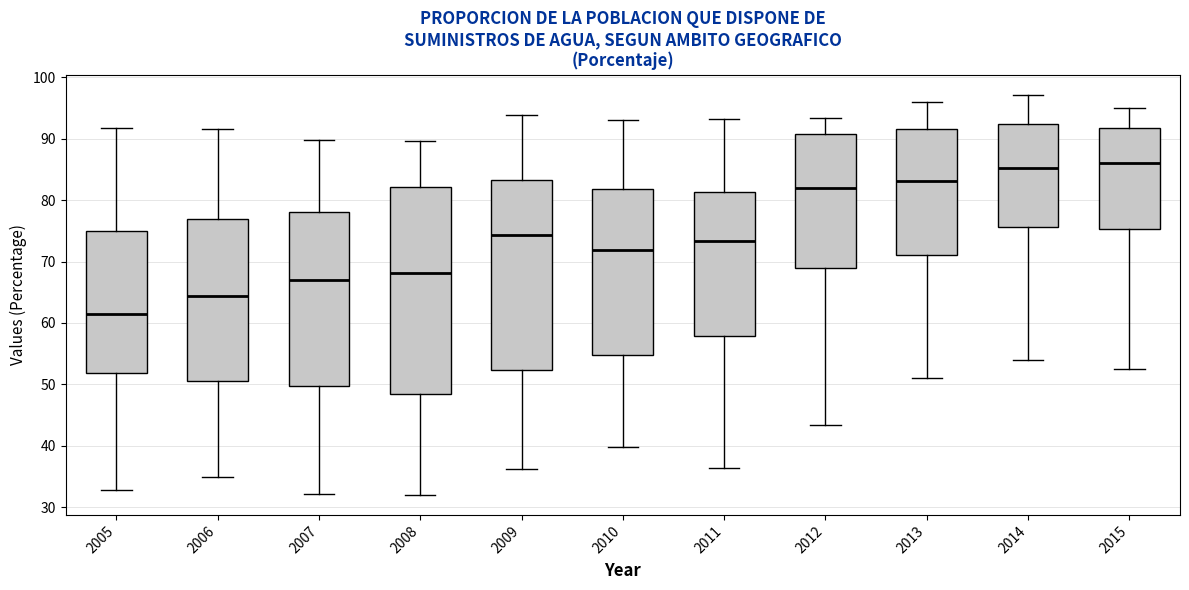

Comparing the boxes themselves (not the whiskers), which one is the tallest?

2008